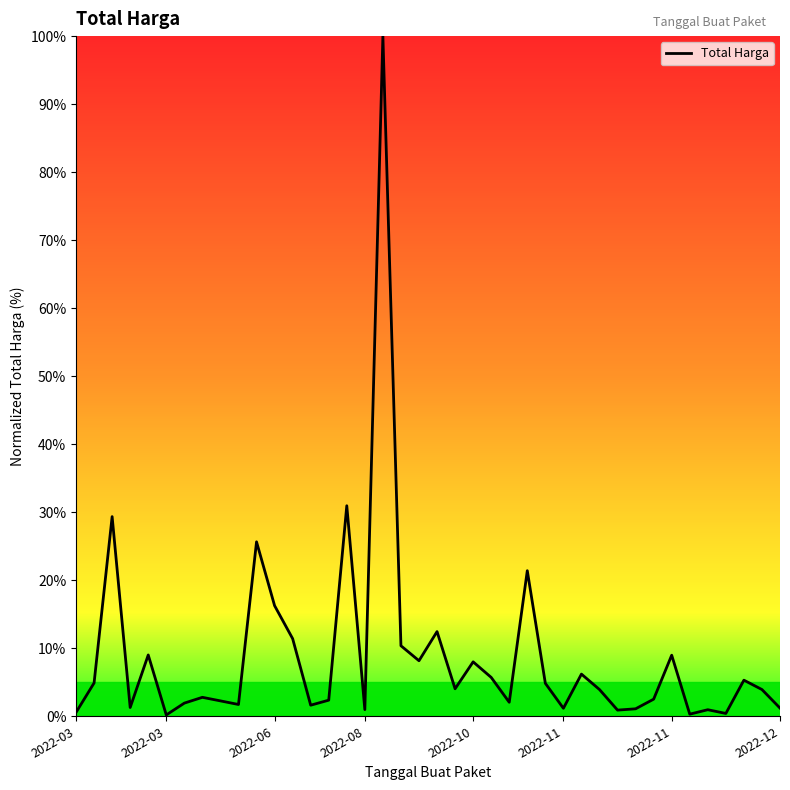

What is the difference between the maximum and minimum values?

99.8